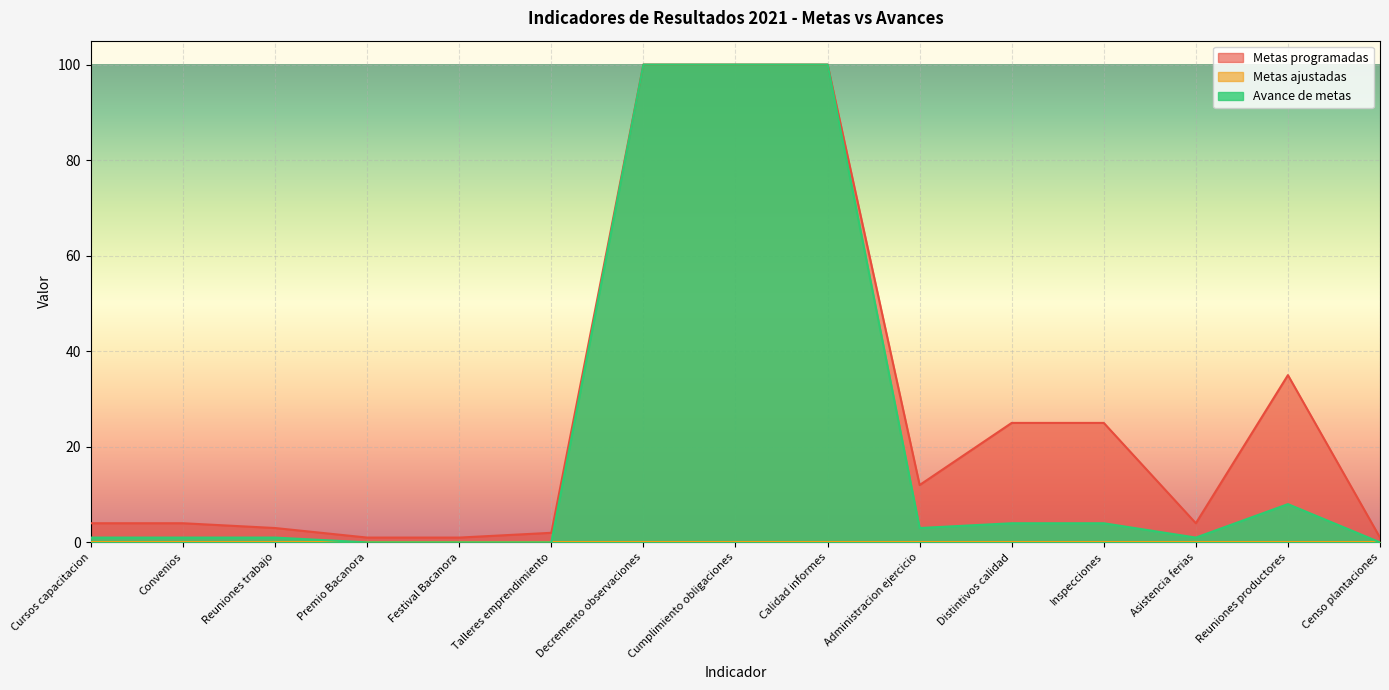

The Metas programadas series shows 159 at Decremento observaciones. True or false?

False